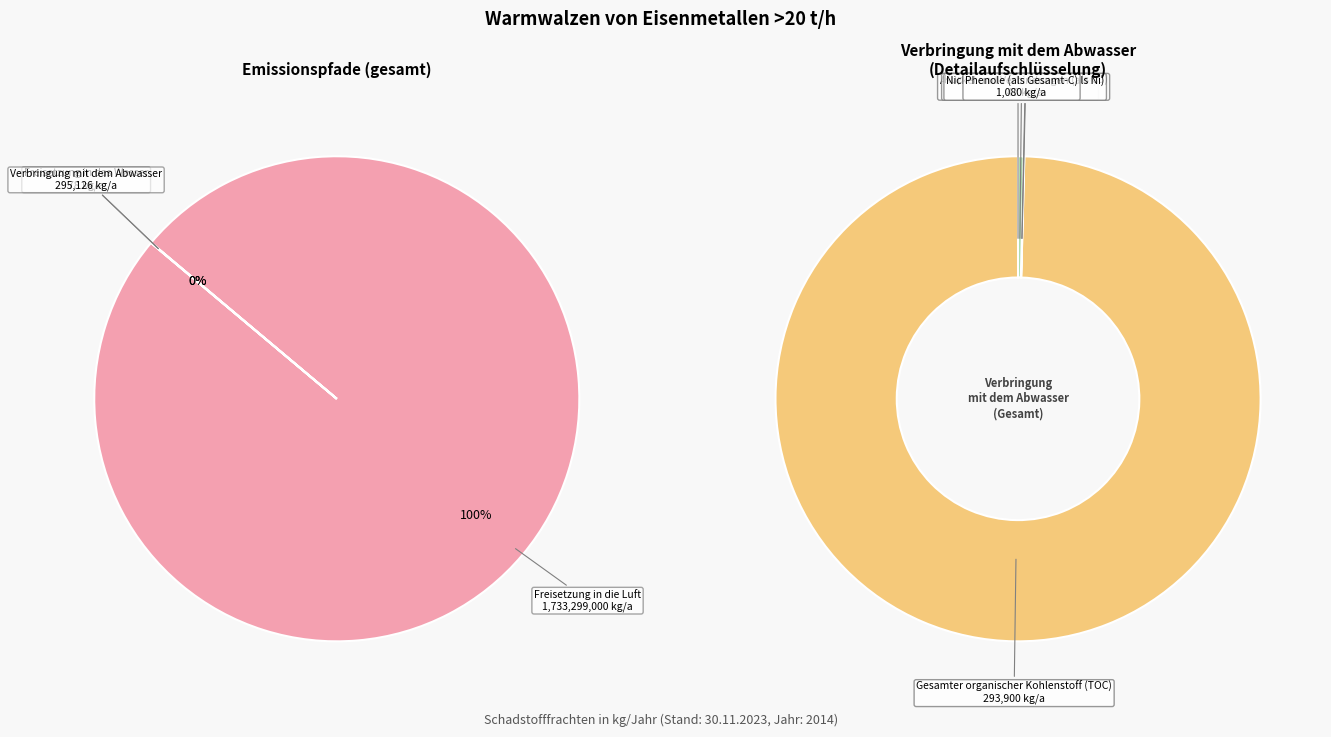

What is the difference between the highest and lowest values at Phenole (als Gesamt-C)?

1080